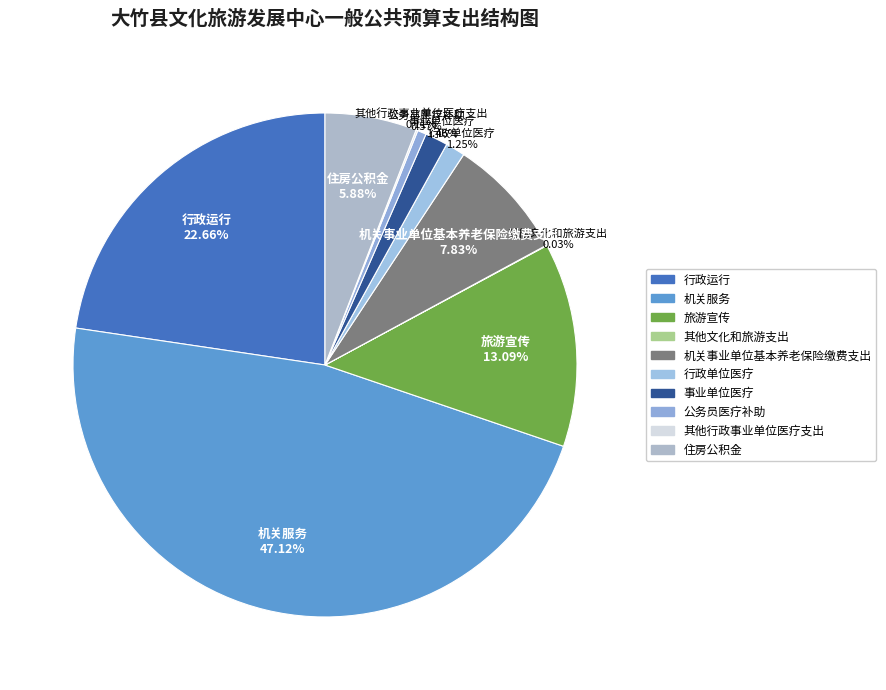

What is the ratio of the value at 住房公积金 to the value at 机关事业单位基本养老保险缴费支出?

0.8